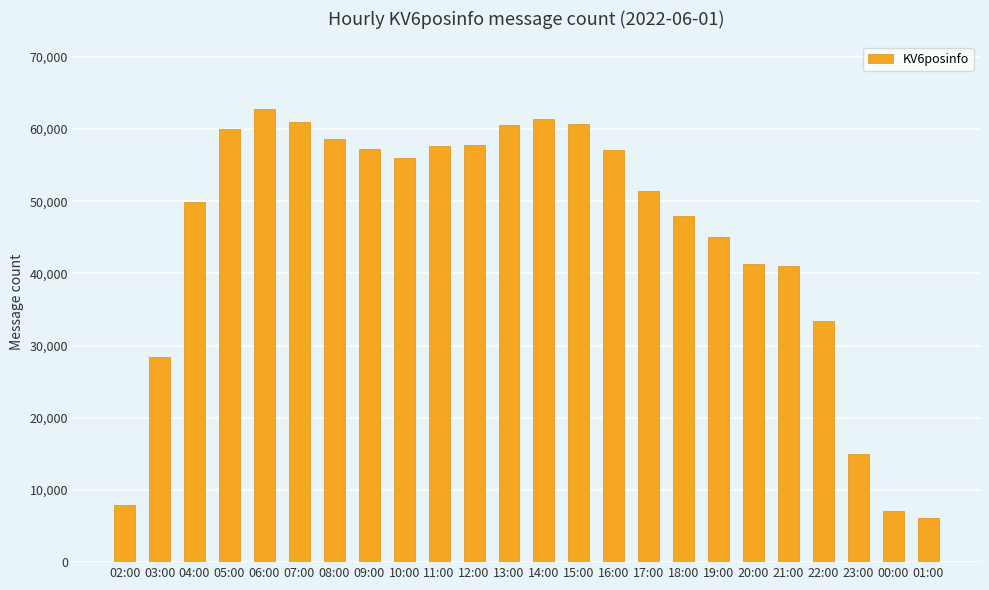

How many distinct data groups are displayed?

1